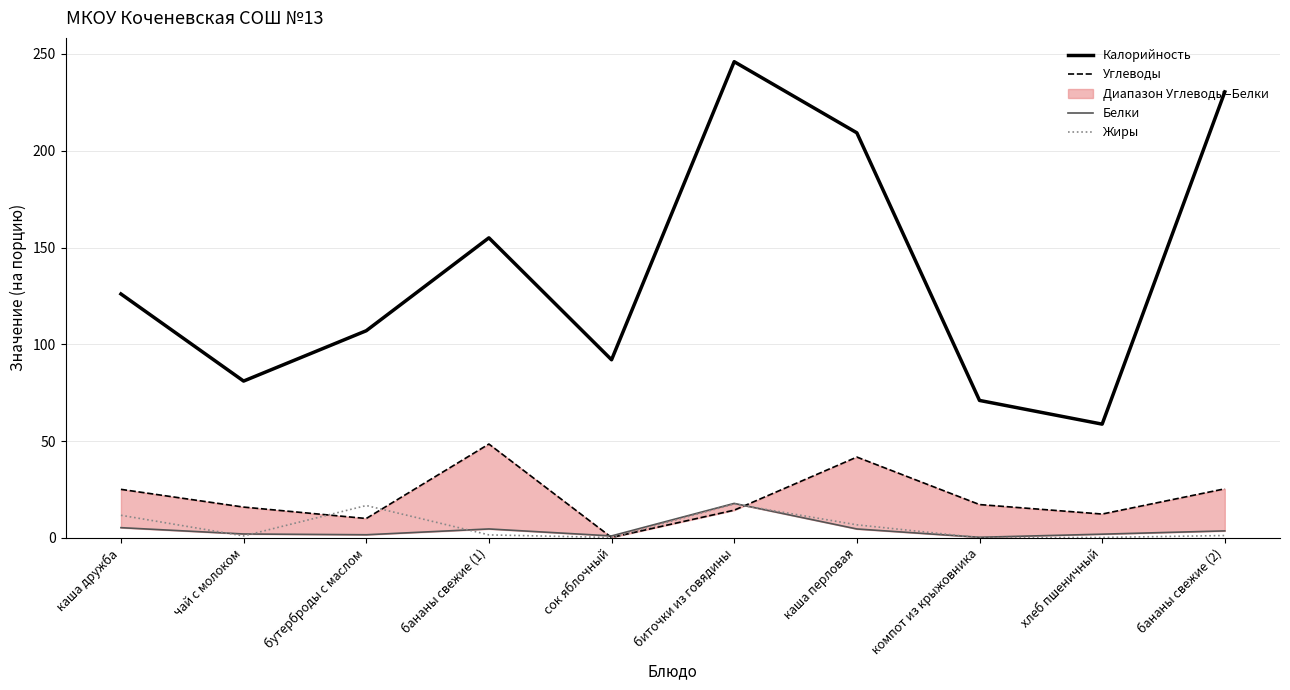

Where do Углеводы and Белки first cross each other?

бананы свежие (1) and сок яблочный